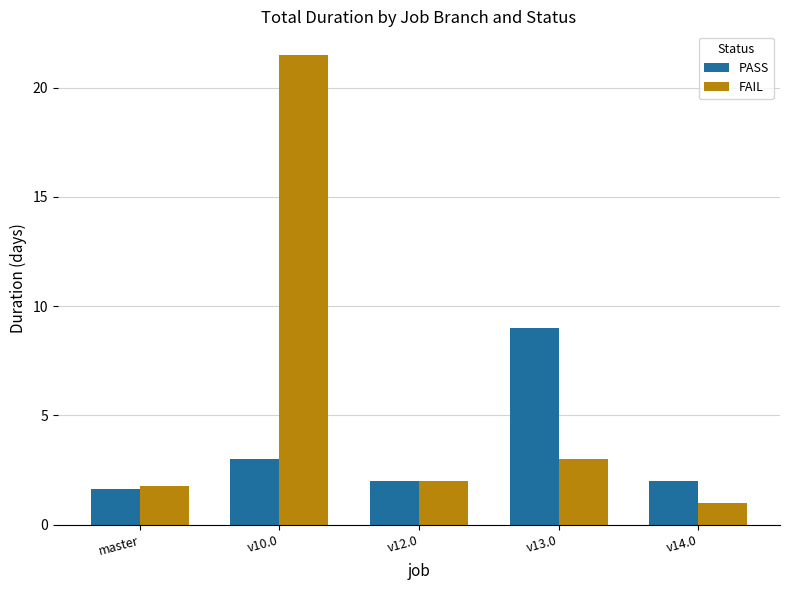

Is the value of PASS at v12.0 greater than the value of FAIL at master?

Yes